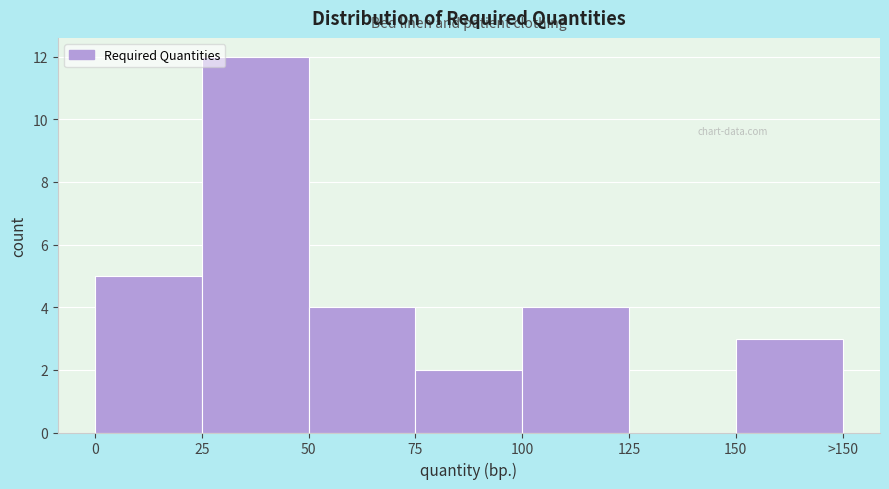

Reading left to right, what are all the values shown in this chart?

0=5	25=12	50=4	75=2	100=4	125=0	150=3